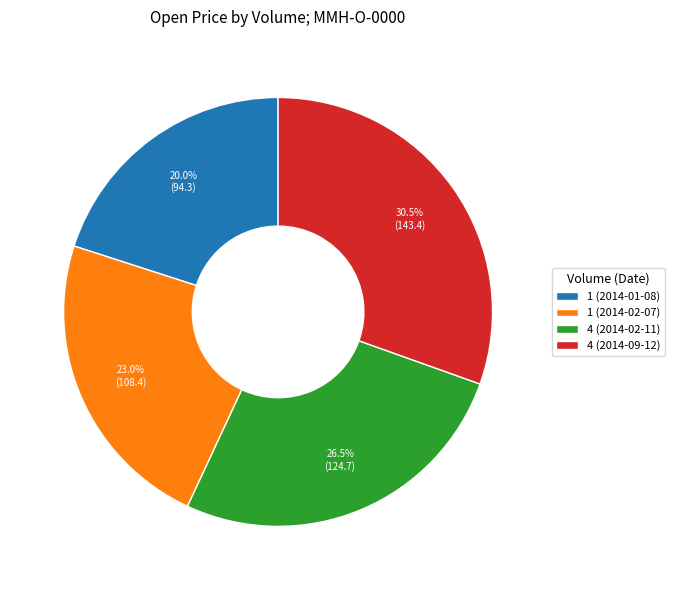

To the nearest percent, what is the difference between the largest and smallest slice percentages?

10%